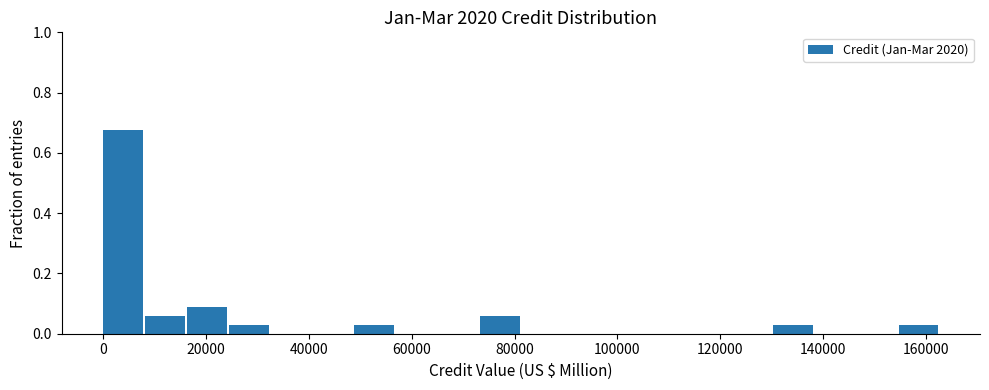

Reading left to right, list every bar in this chart as the range it spans on the x-axis followed by its height. Neither the bar edges nor the heights are printed on the chart, so give them approximately, as read against the axes.

0 to 8000: 0.68
8000 to 16000: 0.06
16000 to 24000: 0.08
24000 to 32000: 0.02
32000 to 40000: 0
40000 to 48000: 0
48000 to 56000: 0.02
56000 to 66000: 0
66000 to 74000: 0
74000 to 82000: 0.06
82000 to 90000: 0
90000 to 98000: 0
98000 to 106000: 0
106000 to 114000: 0
114000 to 122000: 0
122000 to 130000: 0
130000 to 138000: 0.02
138000 to 146000: 0
146000 to 154000: 0
154000 to 162000: 0.02